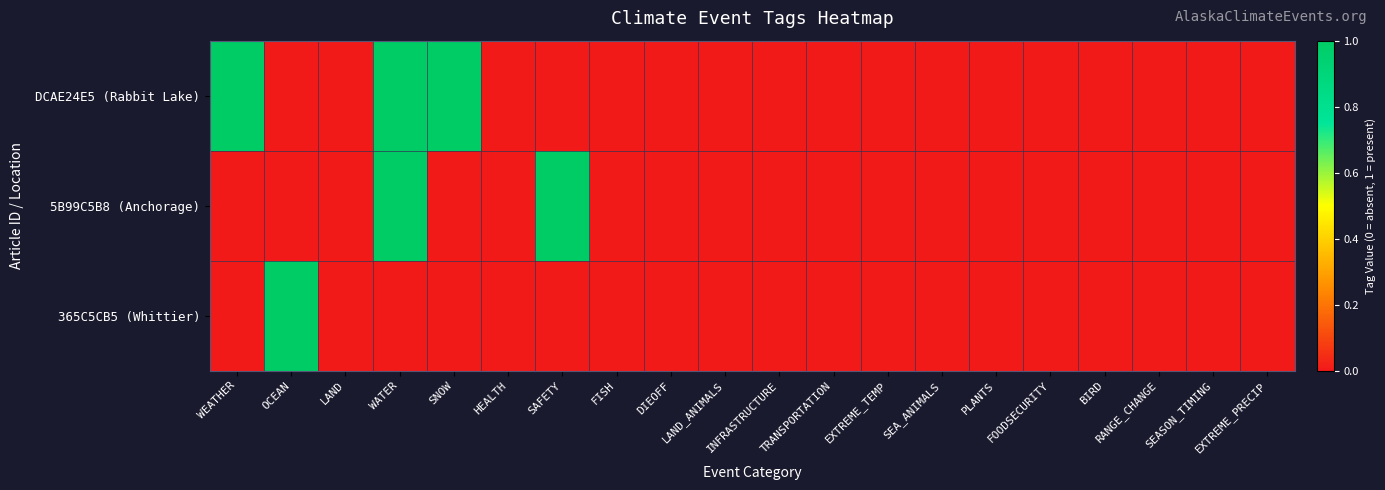

At how many categories does at least one series exceed 0?

5